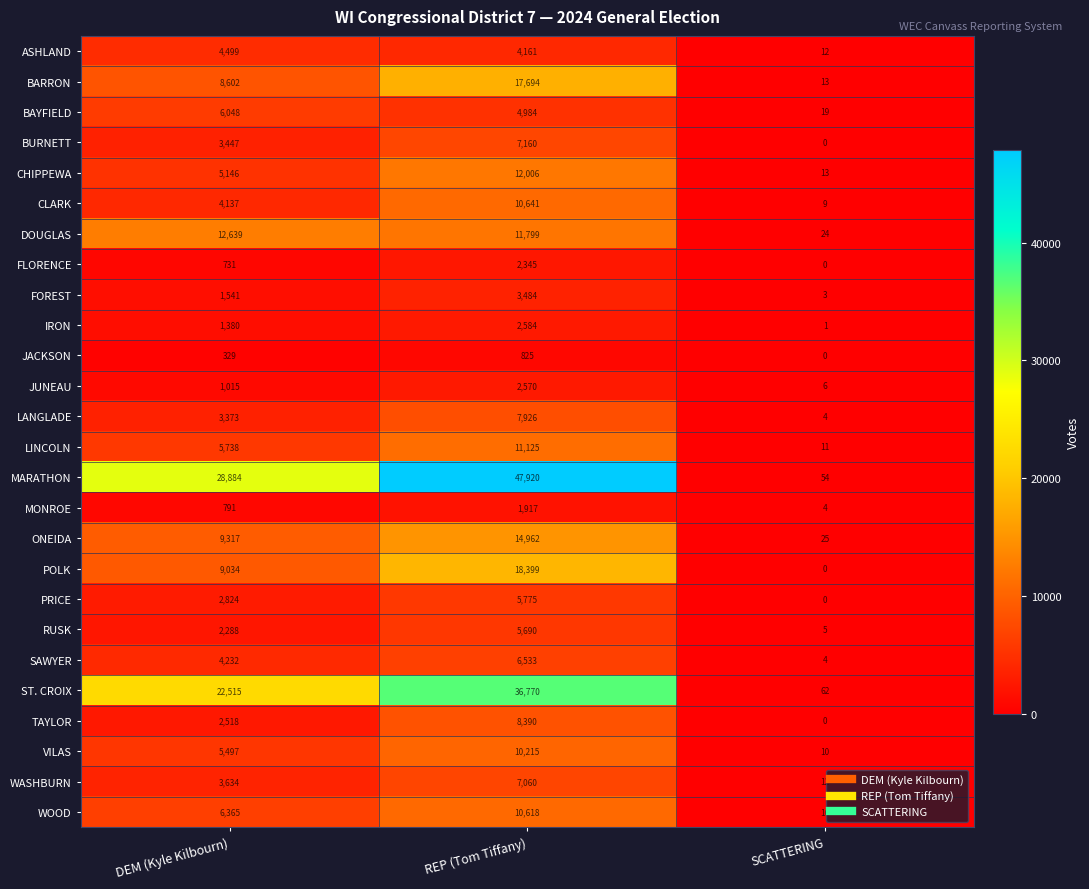

Which category has the highest value across all series?

REP (Tom Tiffany)